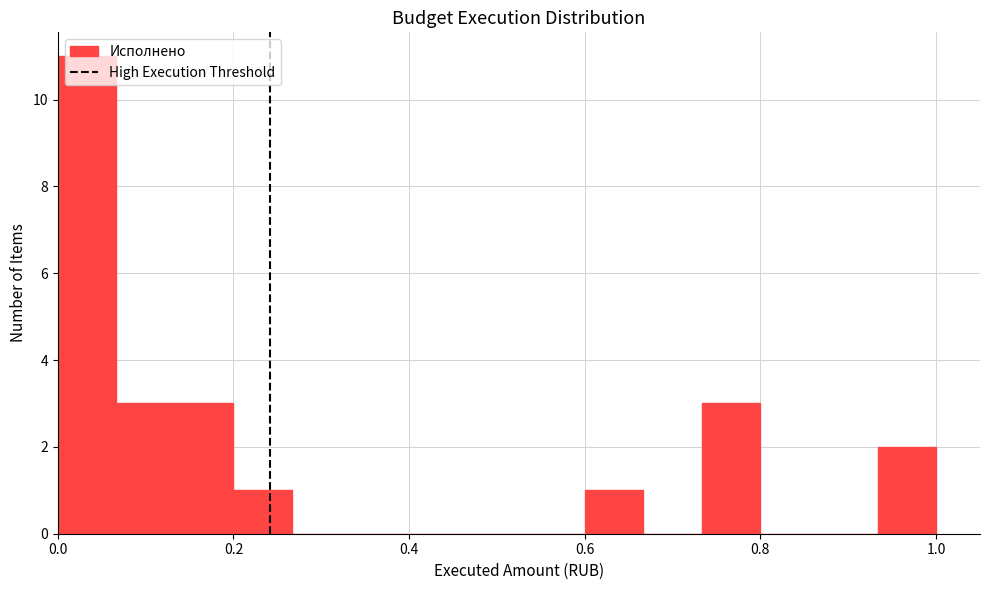

Around what value on the x-axis is the tallest bar? Give the approximate position of its centre, as read against the axis.

0.04